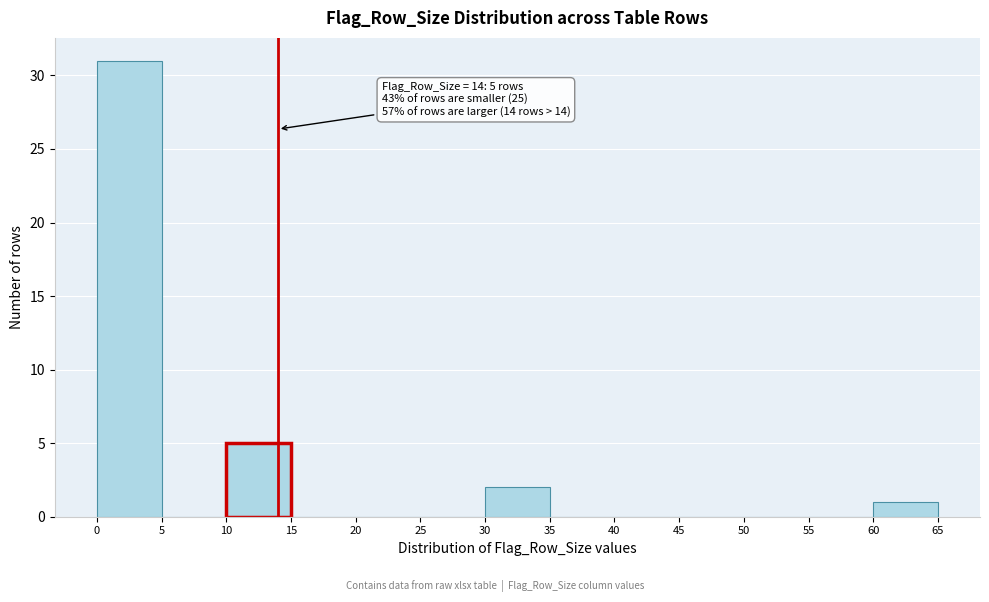

Which range on the x-axis has the tallest bar?

0 to 5